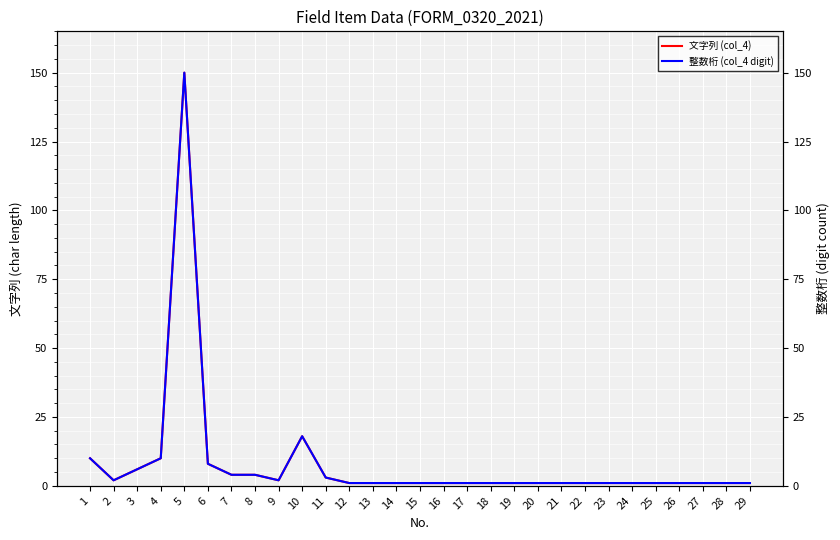

What is the difference between the maximum and minimum values in the 整数桁 (col_4 digit) series?

149